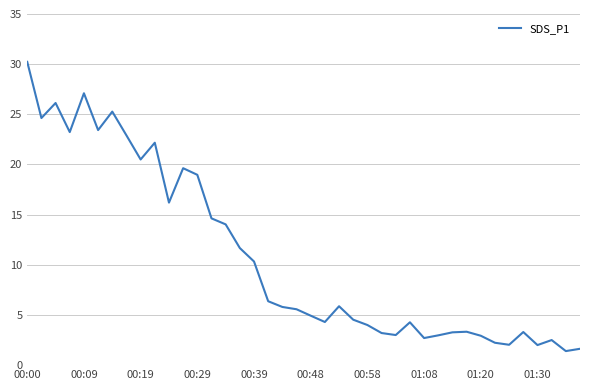

What is the minimum value shown in the chart?

1.4